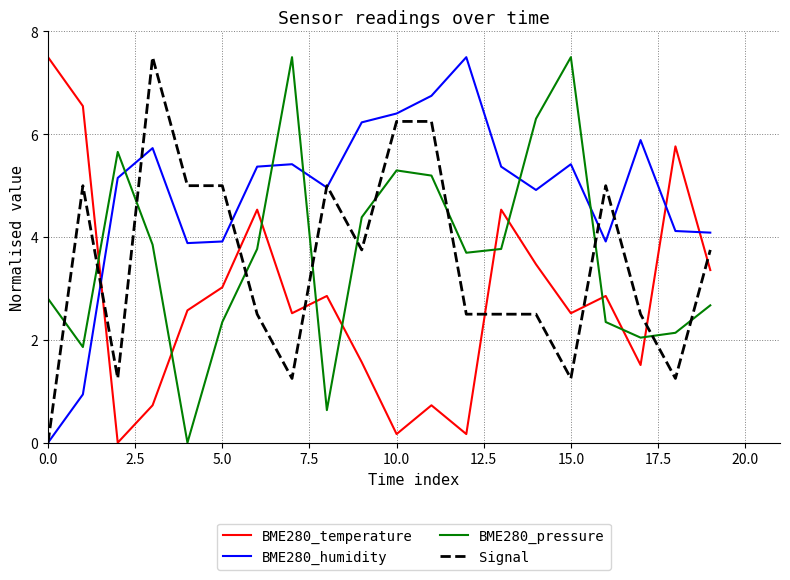

Which series has the largest total across all categories?

BME280_humidity